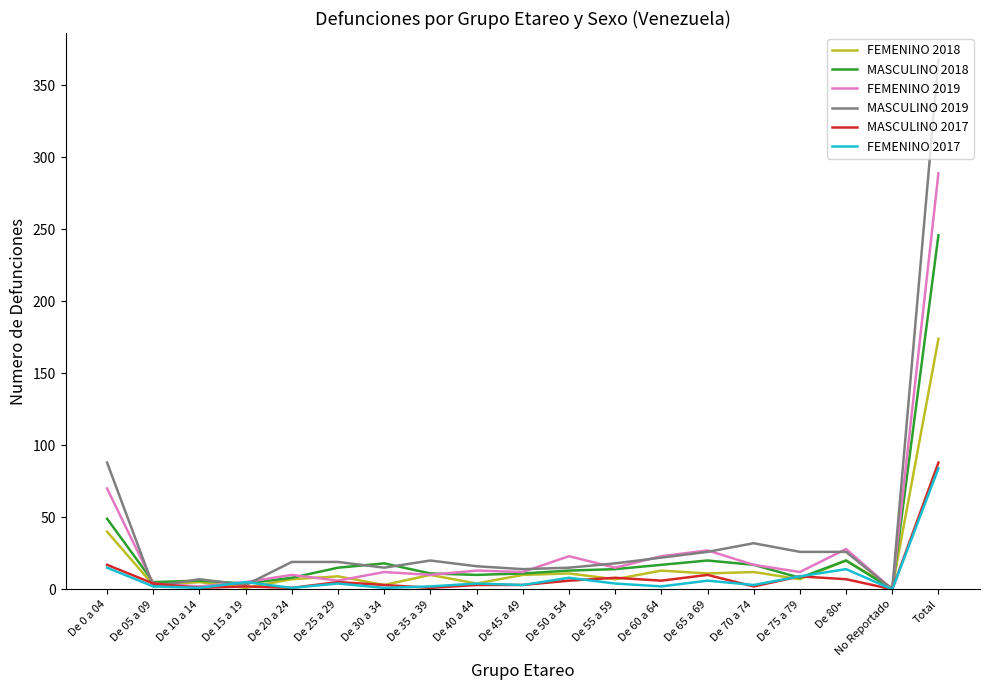

At which label does FEMENINO 2018 reach its peak?

Total